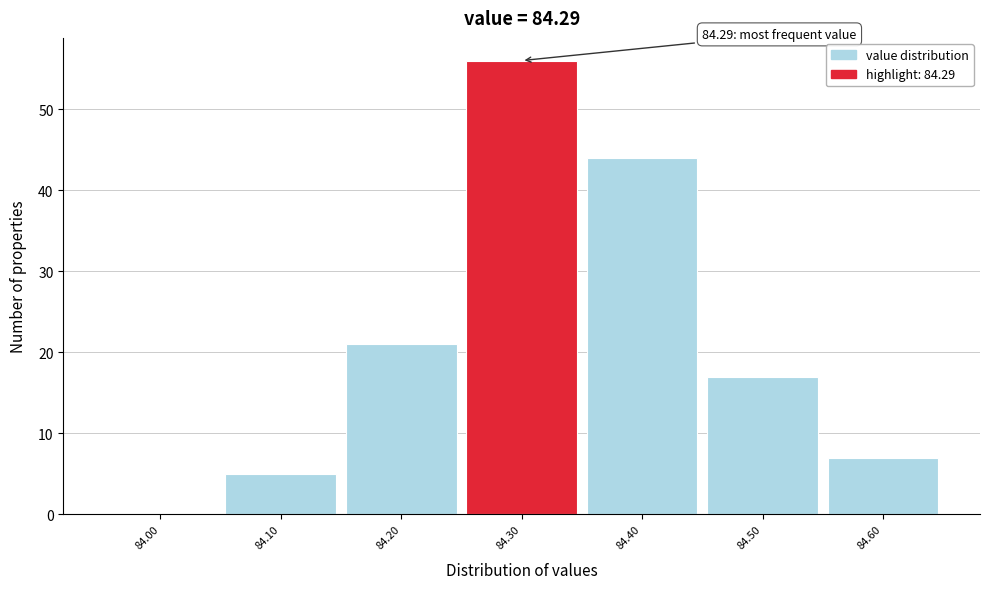

Which range on the x-axis has the tallest bar?

84.25 to 84.35